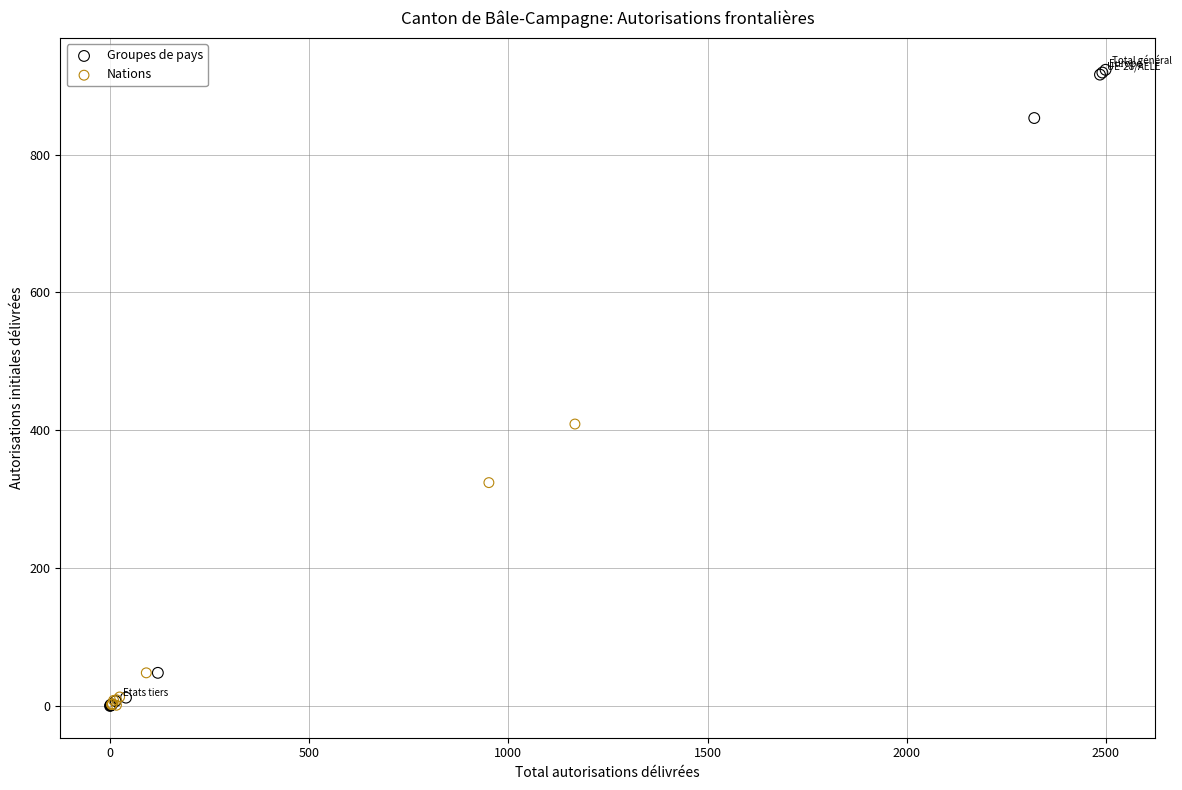

Which series reaches the maximum Y coordinate?

Groupes de pays